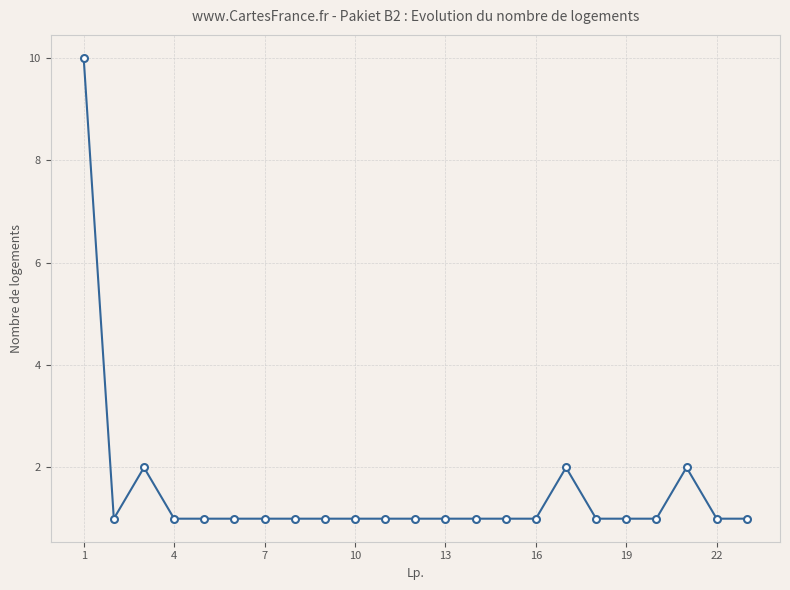

What is the average value?

2